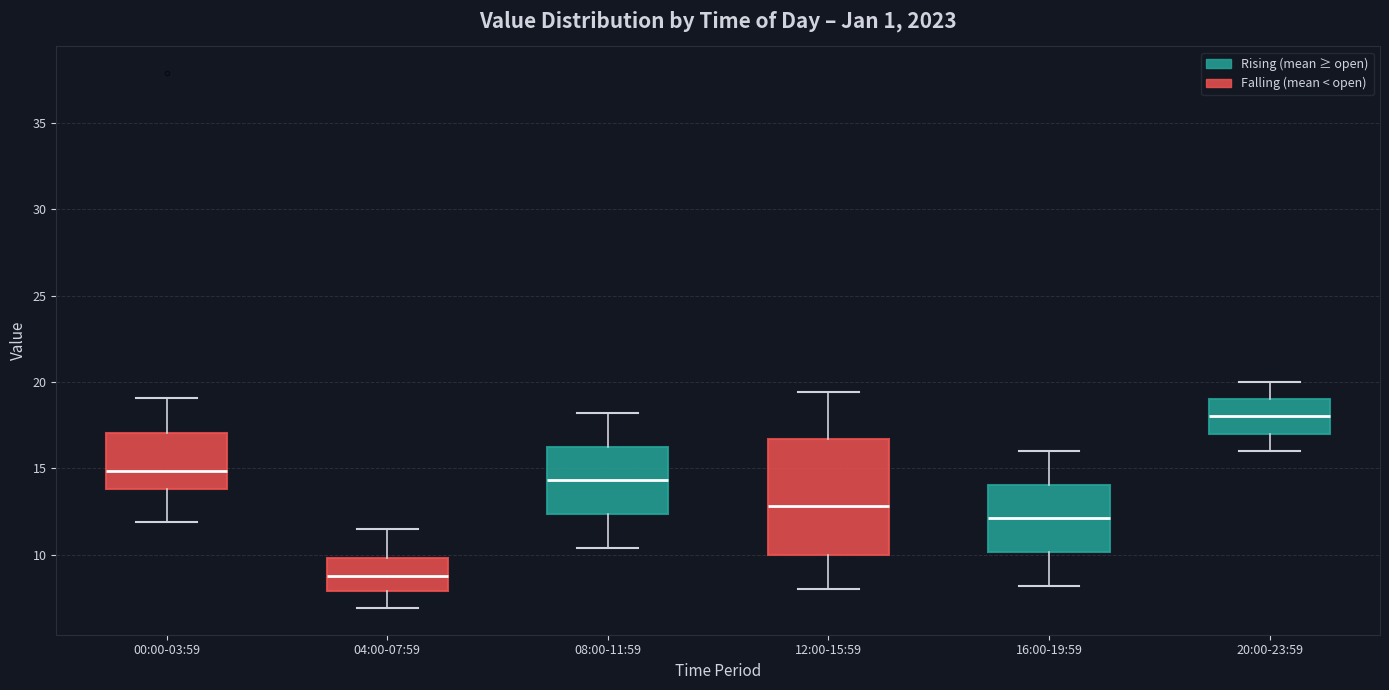

Which box has the highest median line?

20:00-23:59